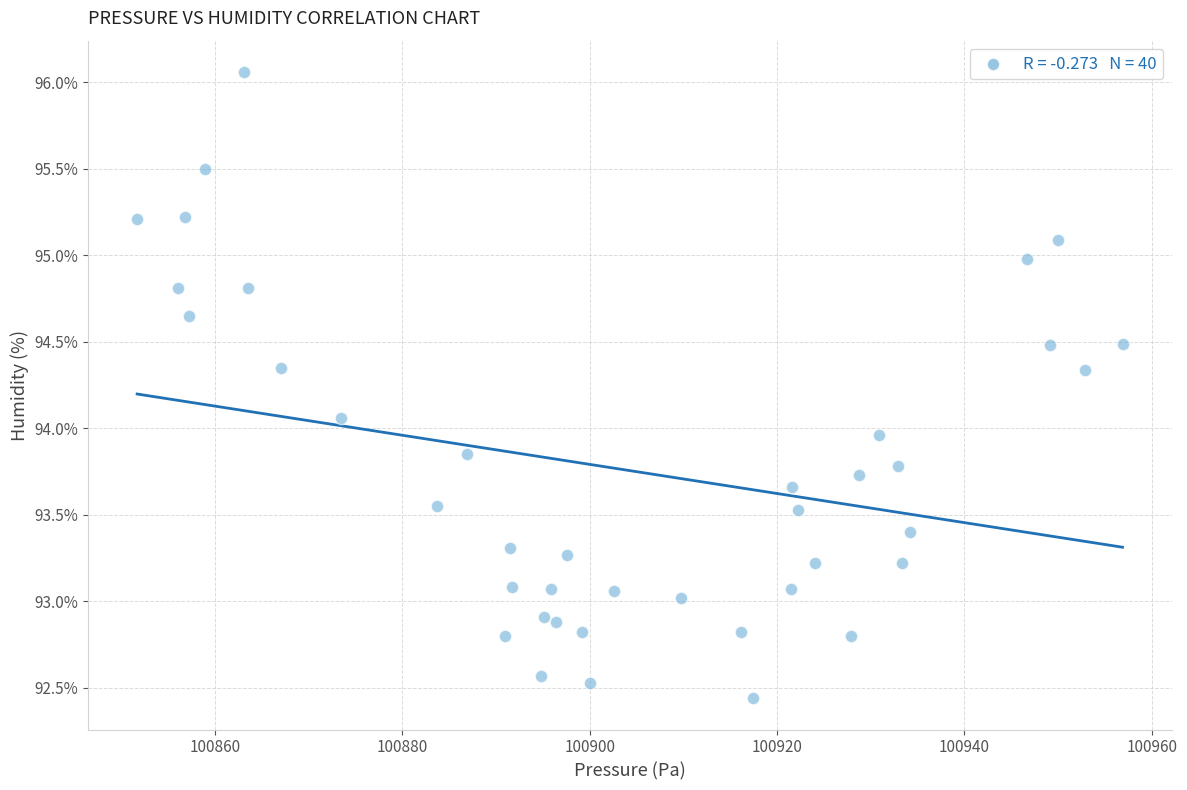

What is the range of X values (max minus min)?

105.2